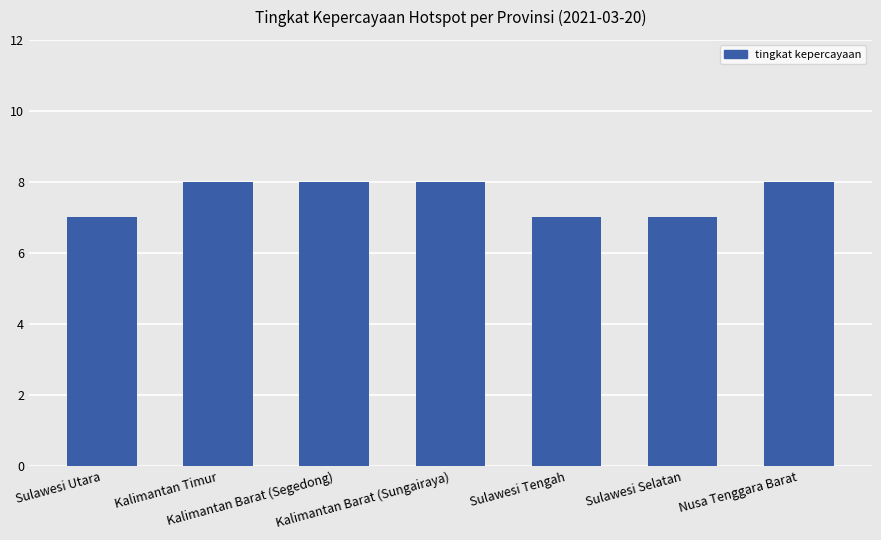

The value at Sulawesi Selatan is 5. True or false?

False